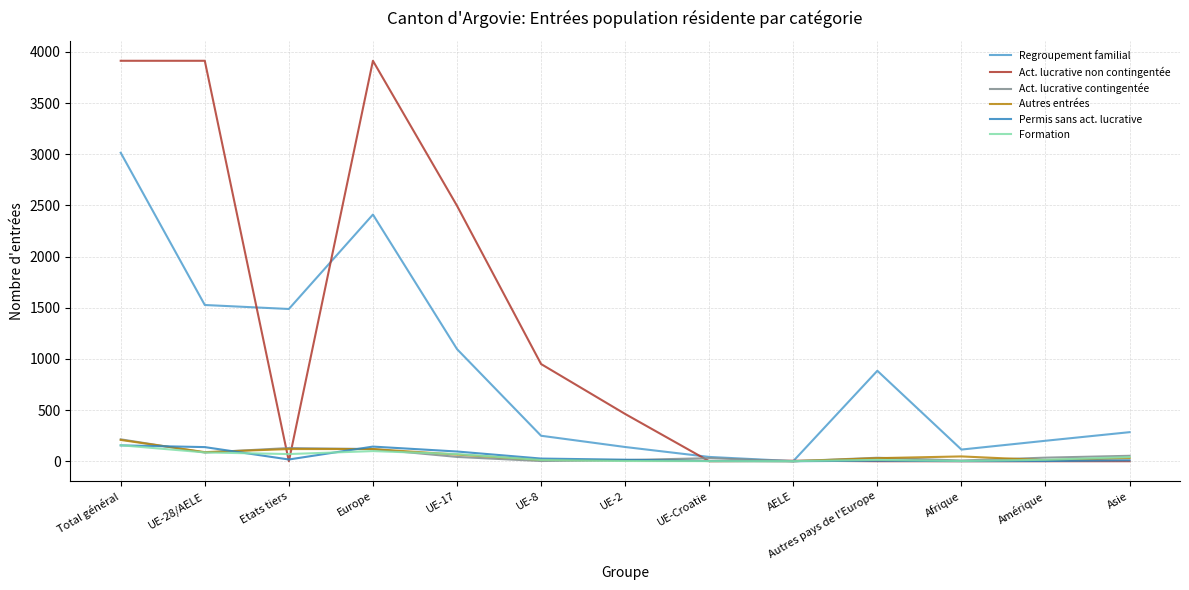

Which series has the largest total across all categories?

Act. lucrative non contingentée